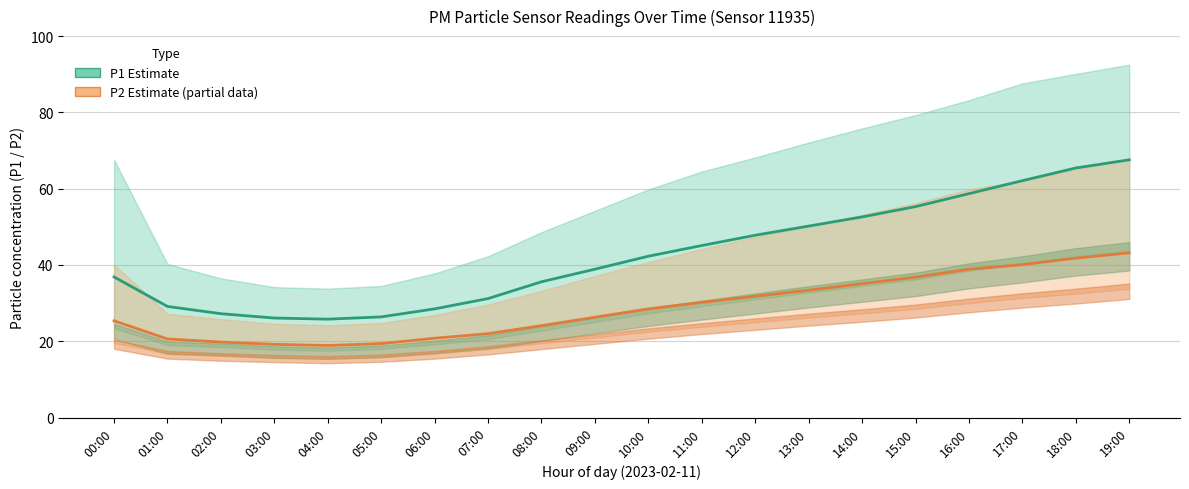

How many values in the P1 (Estimate) series exceed 42?

10